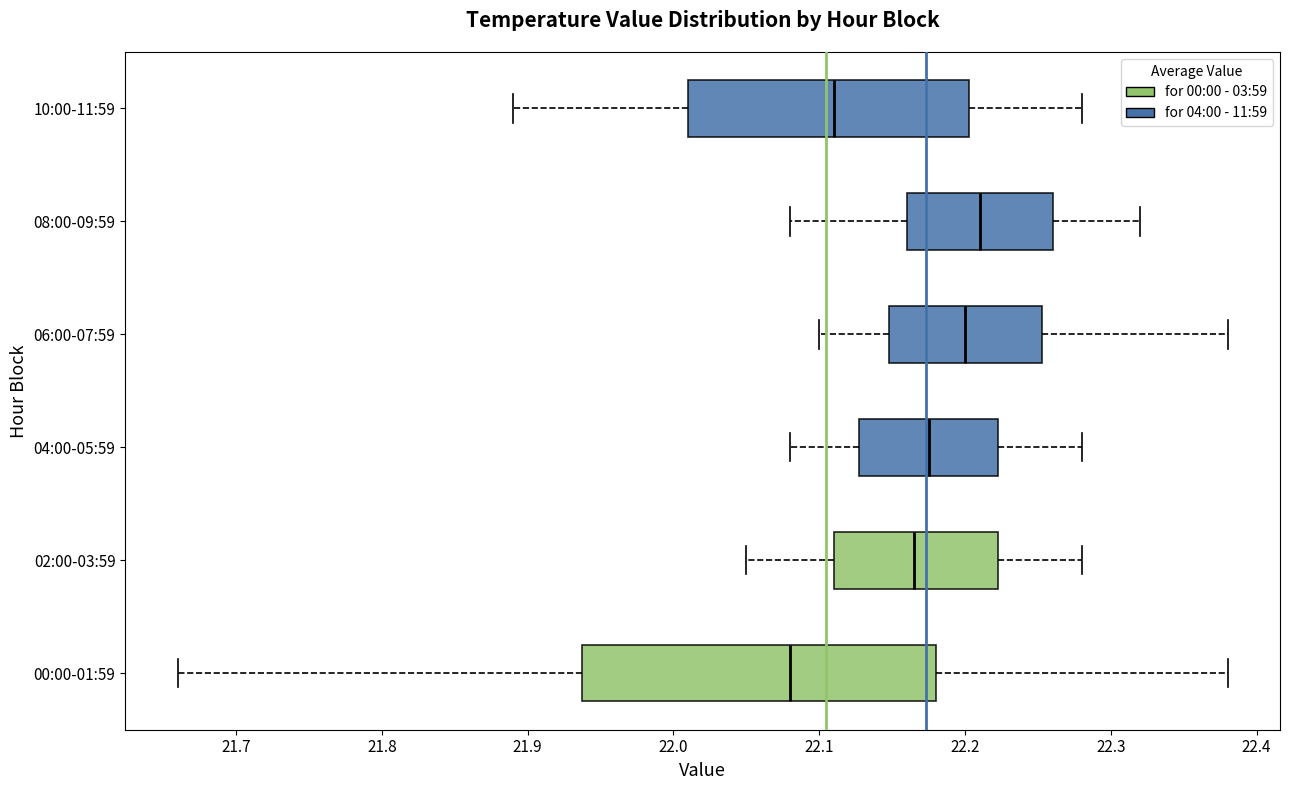

Reading bottom to top, read every box against the x-axis: the position of its median line, the range the box covers, and the ends of its whiskers. The values are not printed on the chart, so give them approximately, as read against the axis.

00:00-01:59: median 22.08, box 21.94 to 22.18, whiskers 21.66 to 22.38
02:00-03:59: median 22.17, box 22.11 to 22.22, whiskers 22.05 to 22.28
04:00-05:59: median 22.18, box 22.13 to 22.22, whiskers 22.08 to 22.28
06:00-07:59: median 22.20, box 22.15 to 22.25, whiskers 22.10 to 22.38
08:00-09:59: median 22.21, box 22.16 to 22.26, whiskers 22.08 to 22.32
10:00-11:59: median 22.11, box 22.01 to 22.20, whiskers 21.89 to 22.28